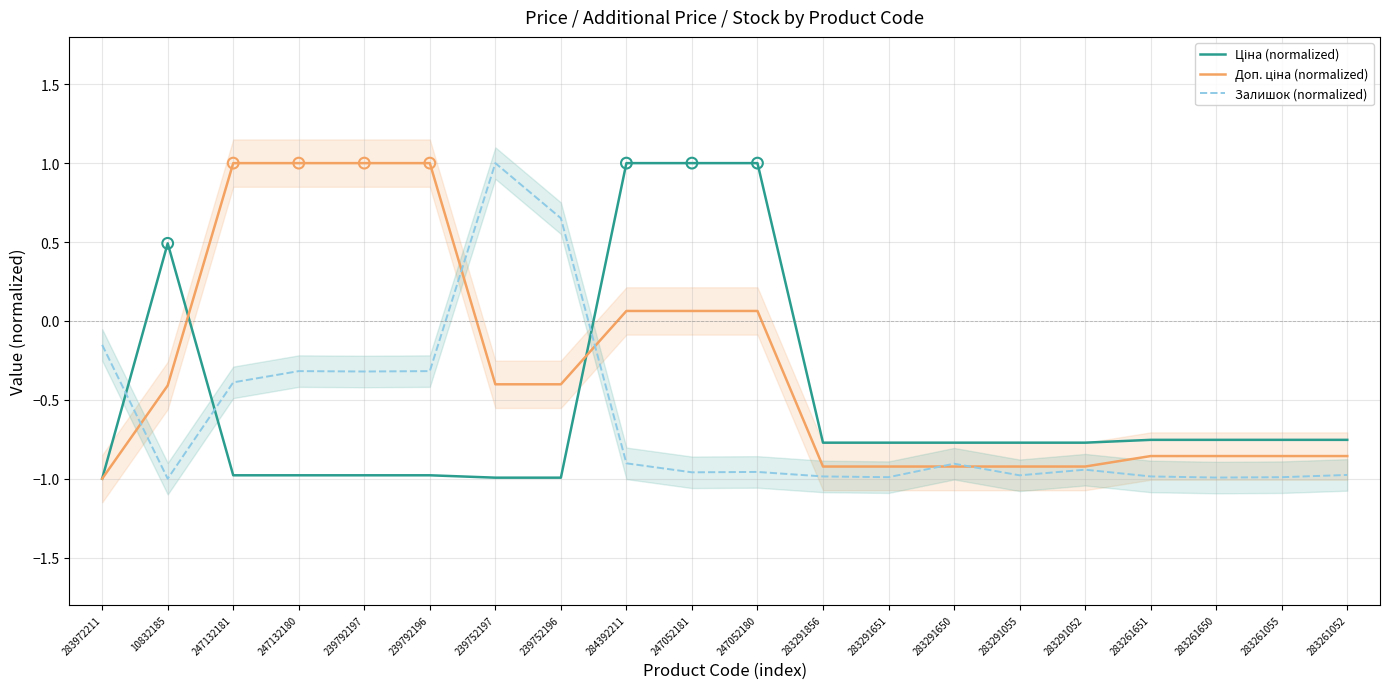

At which category is the sum across all series the highest?

284392211